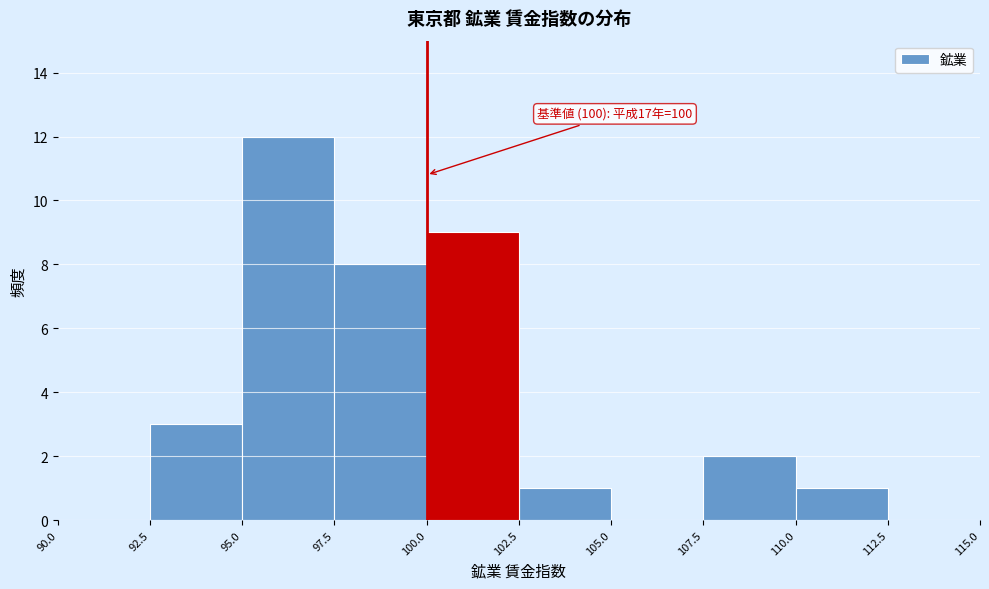

Over which range of the x-axis is the bar tallest?

95.0 to 97.5